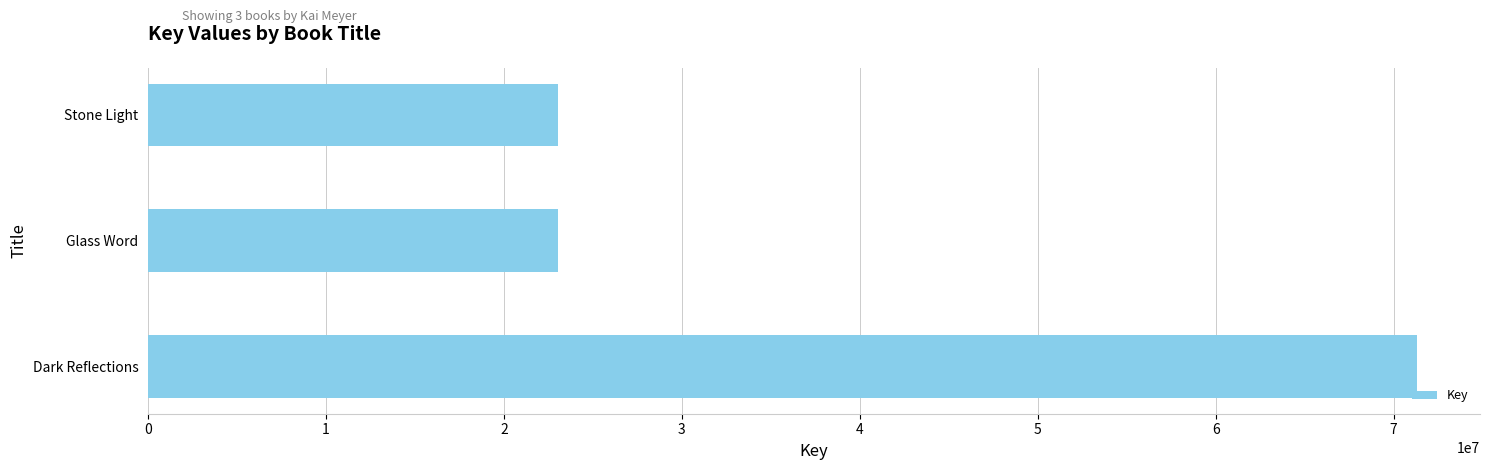

What is the ratio of the value at Glass Word to the value at Dark Reflections?

0.3